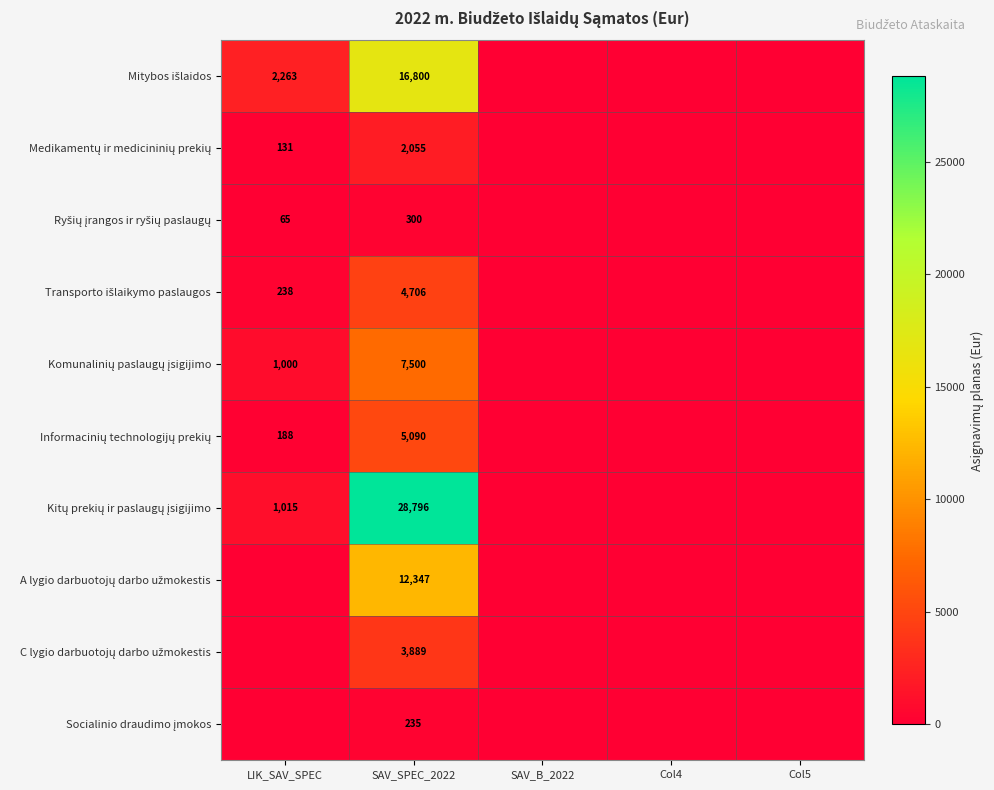

At which label does Medikamentų ir medicininių prekių reach its minimum?

SAV_B_2022